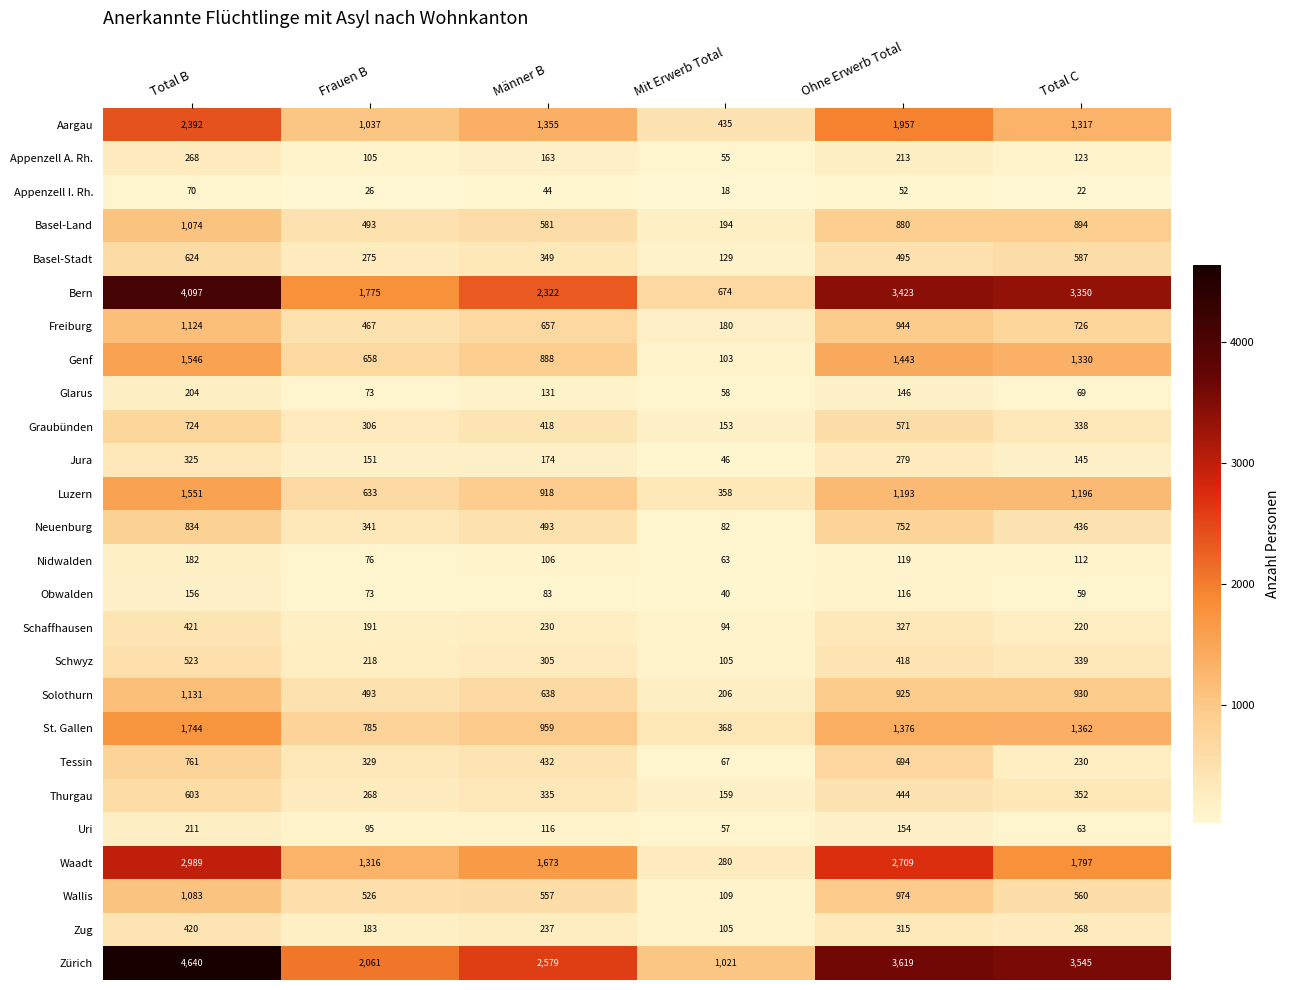

List the labels in order of Aargau value, largest first.

Total B, Ohne Erwerb Total, Männer B, Total C, Frauen B, Mit Erwerb Total